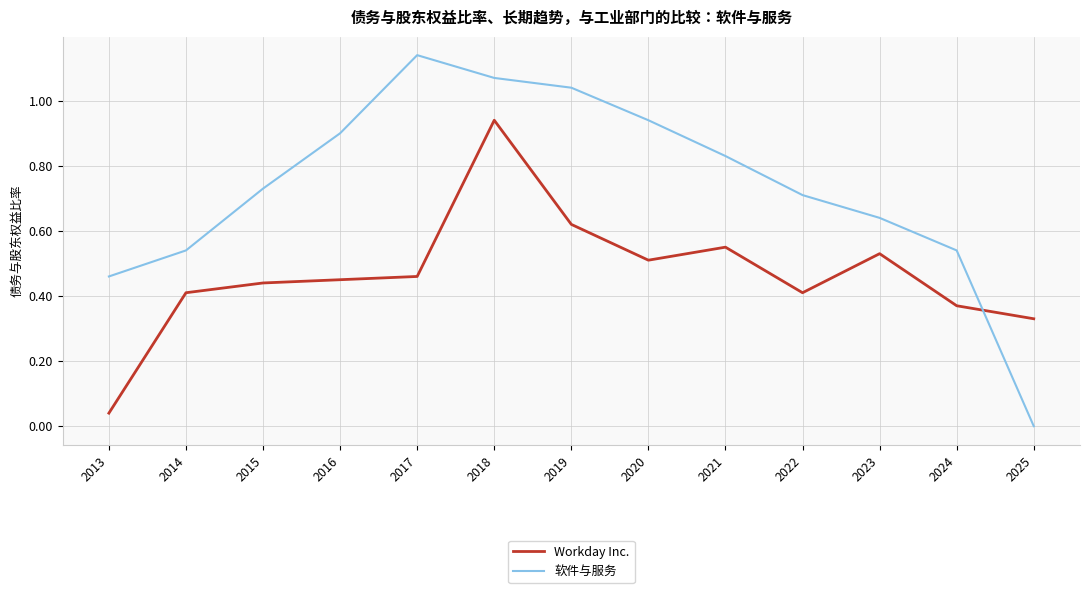

Rank the series at 2017 from highest to lowest value.

软件与服务, Workday Inc.